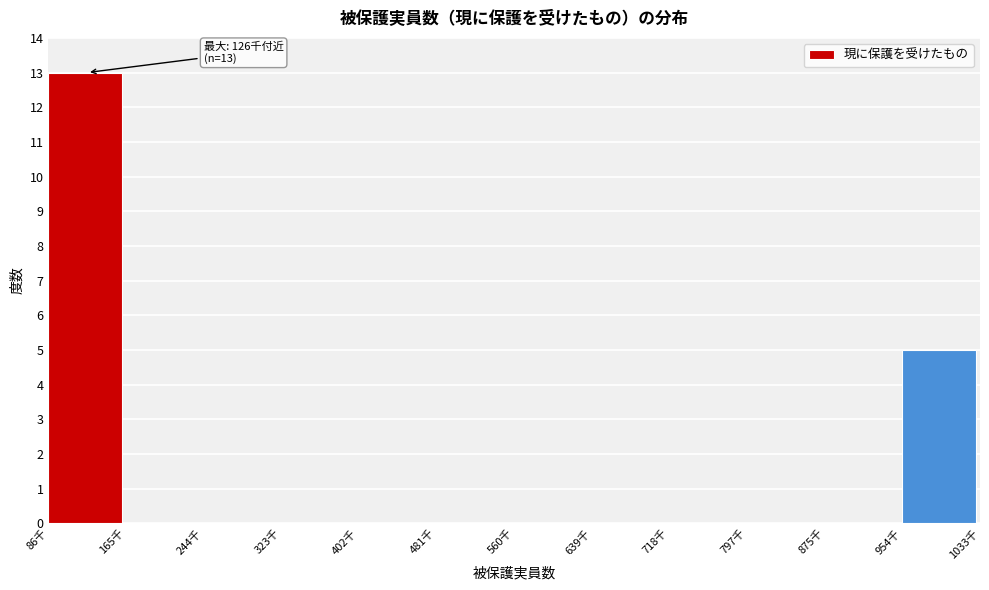

Reading left to right, extract all data points from this chart.

86千=13	165千=0	244千=0	323千=0	402千=0	481千=0	560千=0	639千=0	718千=0	797千=0	875千=0	954千=5